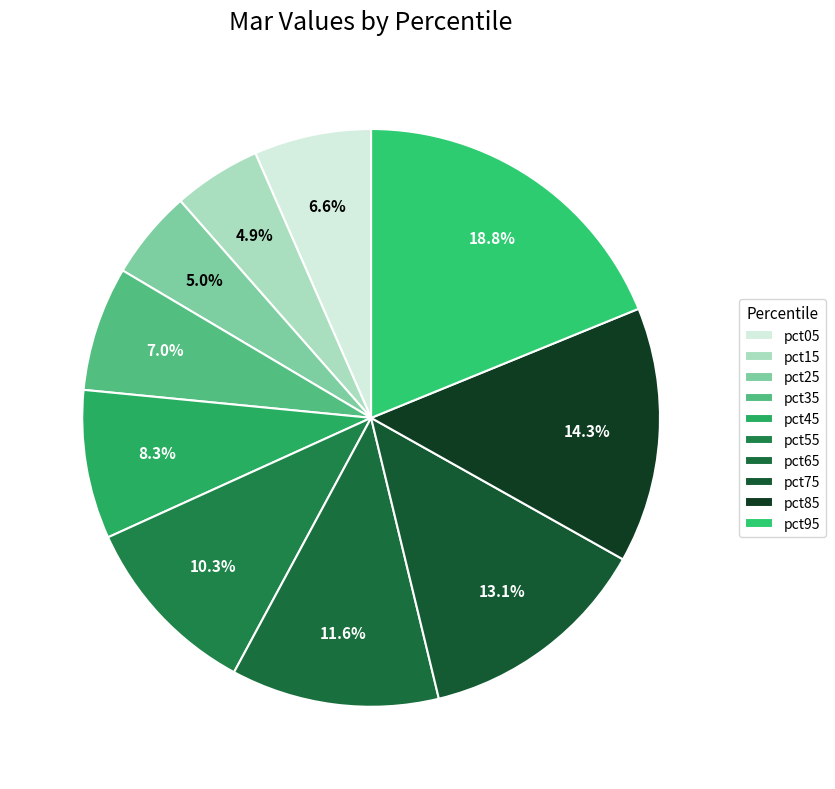

To the nearest percent, what is the difference between the pct45 and pct85 slice percentages?

6%